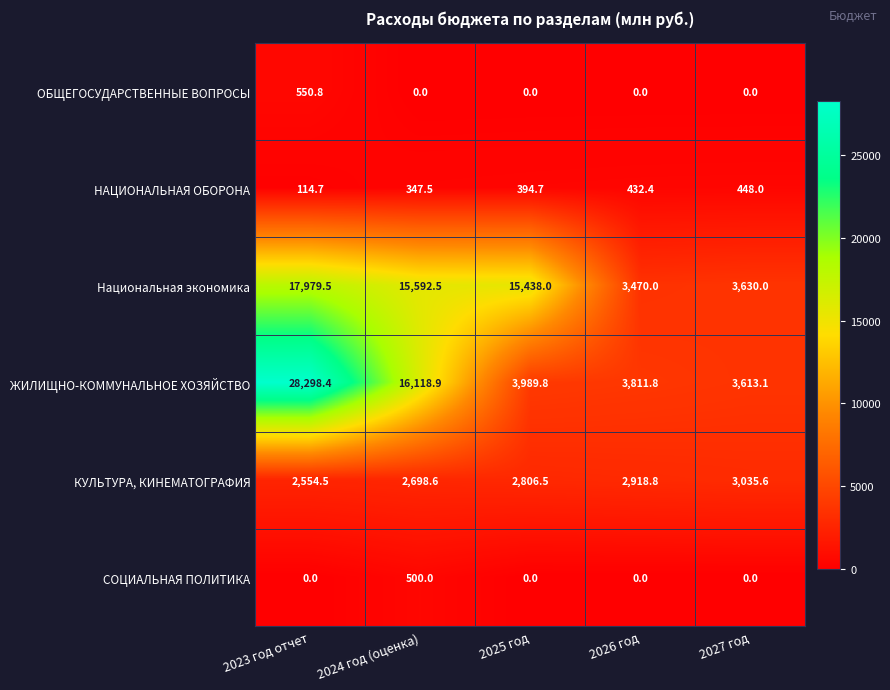

Rank the series by their maximum value, from lowest to highest.

НАЦИОНАЛЬНАЯ ОБОРОНА, СОЦИАЛЬНАЯ ПОЛИТИКА, ОБЩЕГОСУДАРСТВЕННЫЕ ВОПРОСЫ, КУЛЬТУРА, КИНЕМАТОГРАФИЯ, Национальная экономика, ЖИЛИЩНО-КОММУНАЛЬНОЕ ХОЗЯЙСТВО